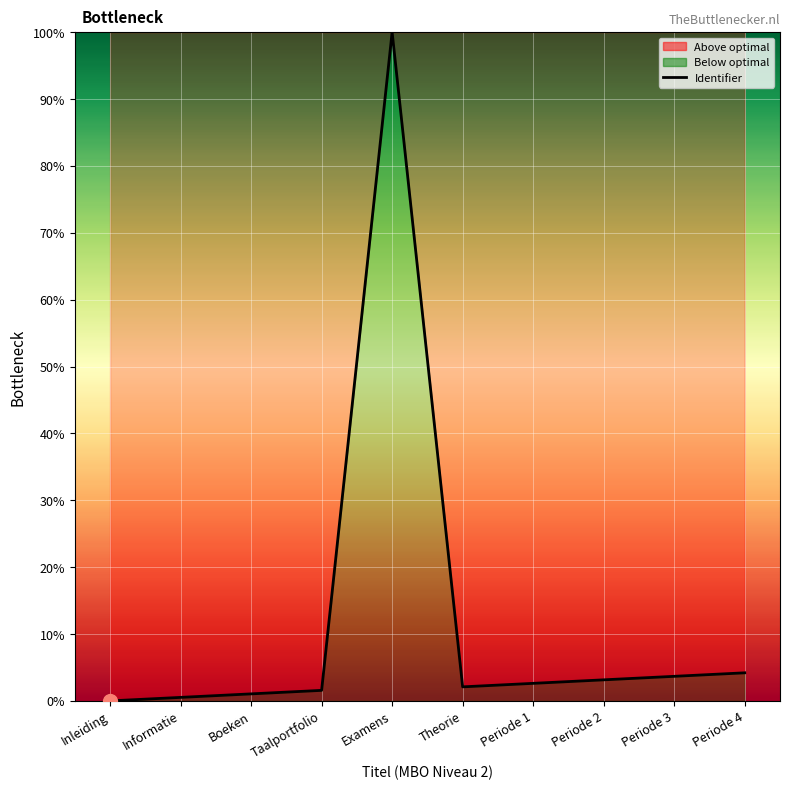

Which category has the lowest value across all series?

Inleiding